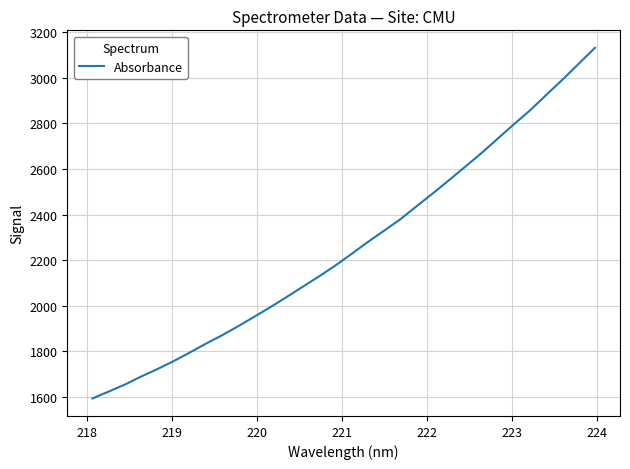

Reading right to left, extract all data points from this chart.

3131.5	3061.6	2992.2	2925.2	2857.6	2796.4	2733.2	2670.0	2610.5	2551.5	2493.5	2437.3	2380.1	2330.2	2280.7	2228.6	2177.7	2130.2	2085.1	2039.6	1995.2	1952.8	1911.0	1871.0	1833.9	1794.9	1757.0	1722.1	1689.5	1654.5	1623.7	1593.5